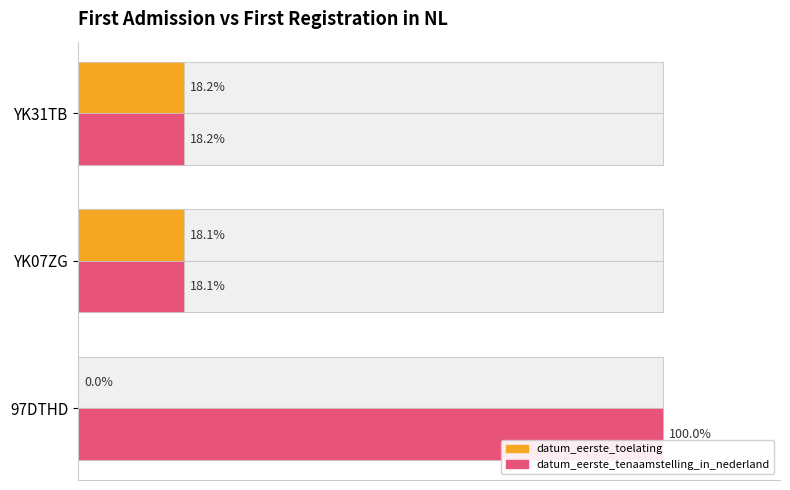

True or false: datum_eerste_tenaamstelling_in_nederland has a value of 28.6 at YK07ZG.

False